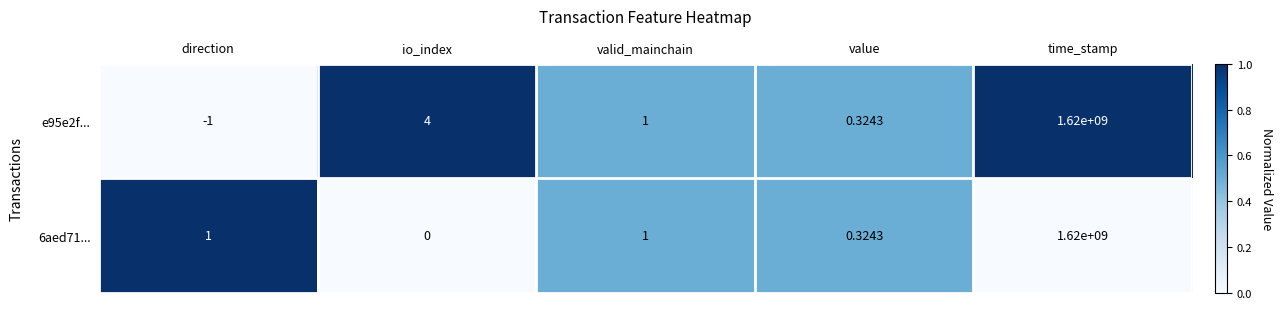

Is the value of 6aed71... at time_stamp greater than the value of e95e2f... at io_index?

Yes